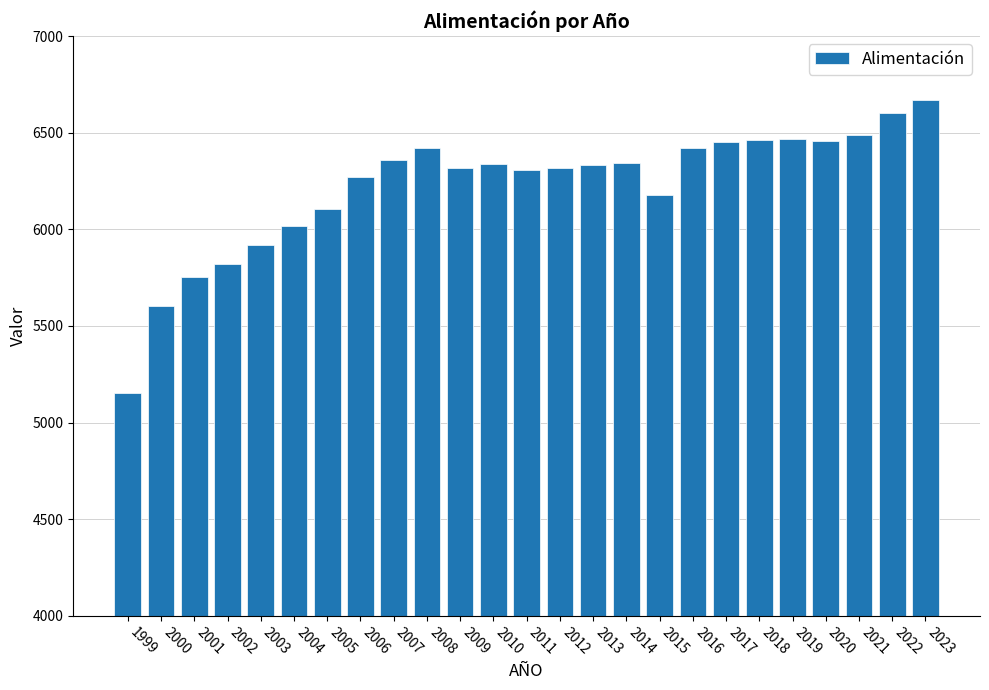

True or false: the data shows 6360.8 at 2007.

True